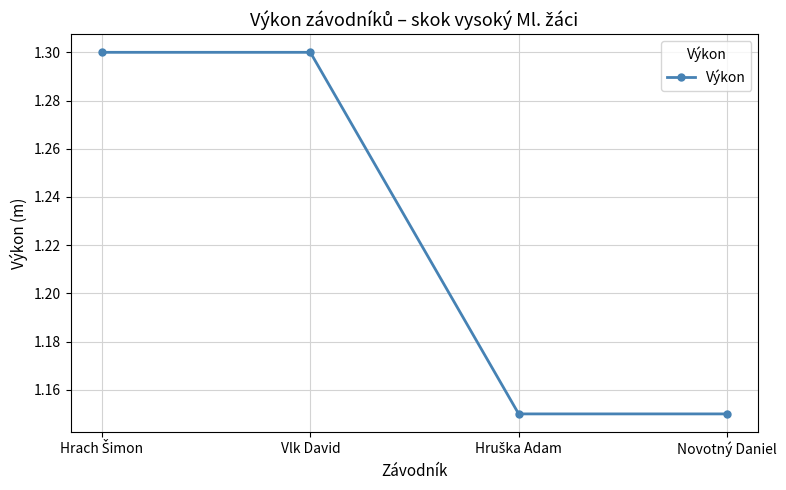

The chart shows a value of 1.3 at Vlk David. True or false?

True